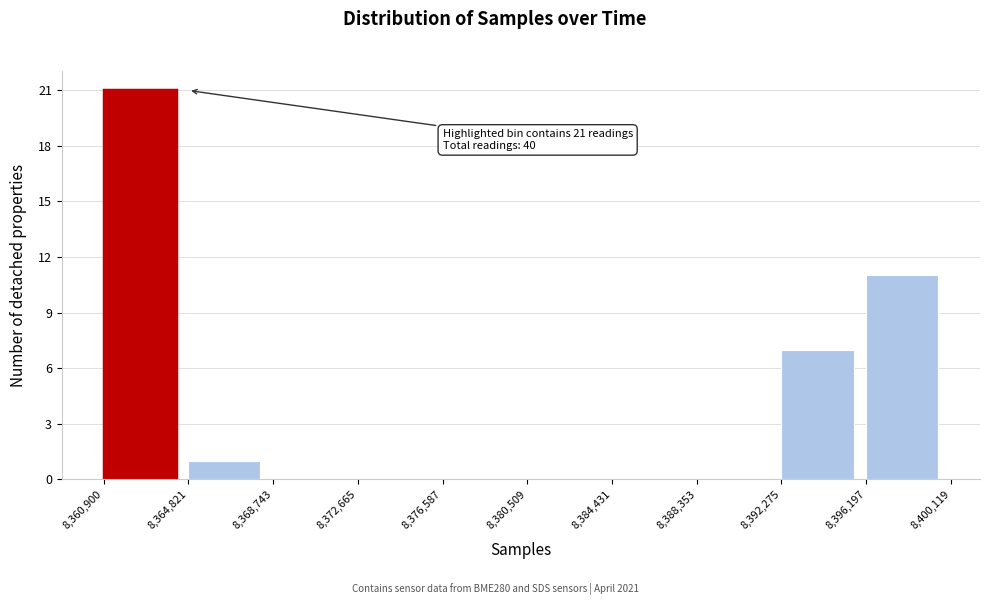

Over which range of the x-axis is the bar tallest?

8,360,900 to 8,364,821